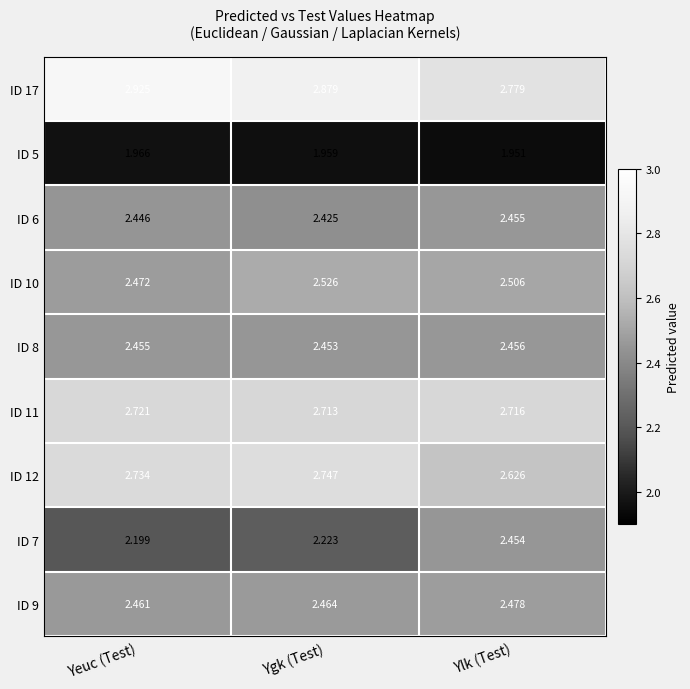

Where is ID 6 nearest to the value 2?

Ygk (Test)